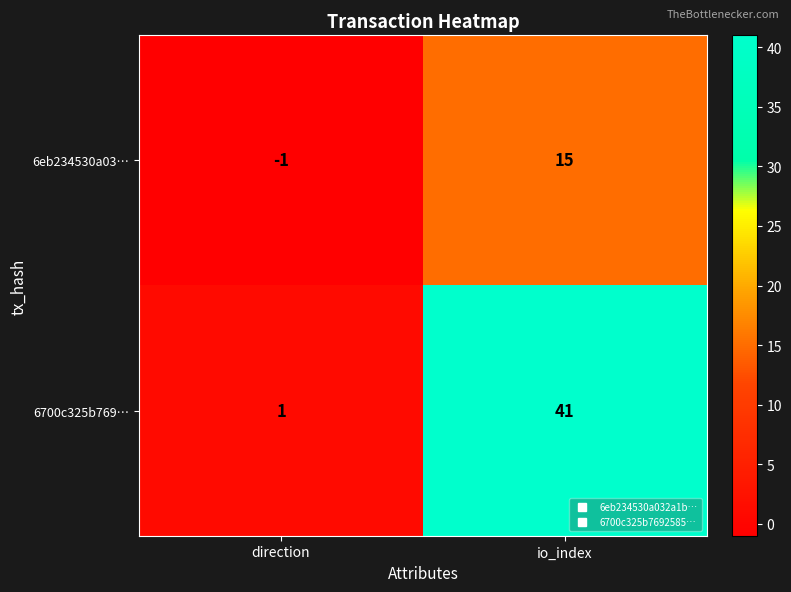

Count the number of categories in the chart.

2